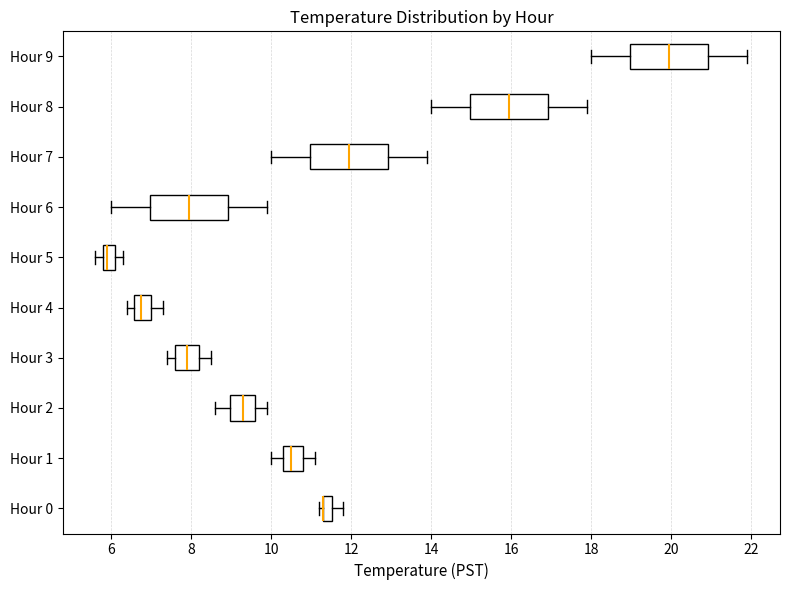

Where does the left whisker of the box for Hour 5 end on the x-axis? The values are not printed on the chart, so give them approximately, as read against the axis.

5.6